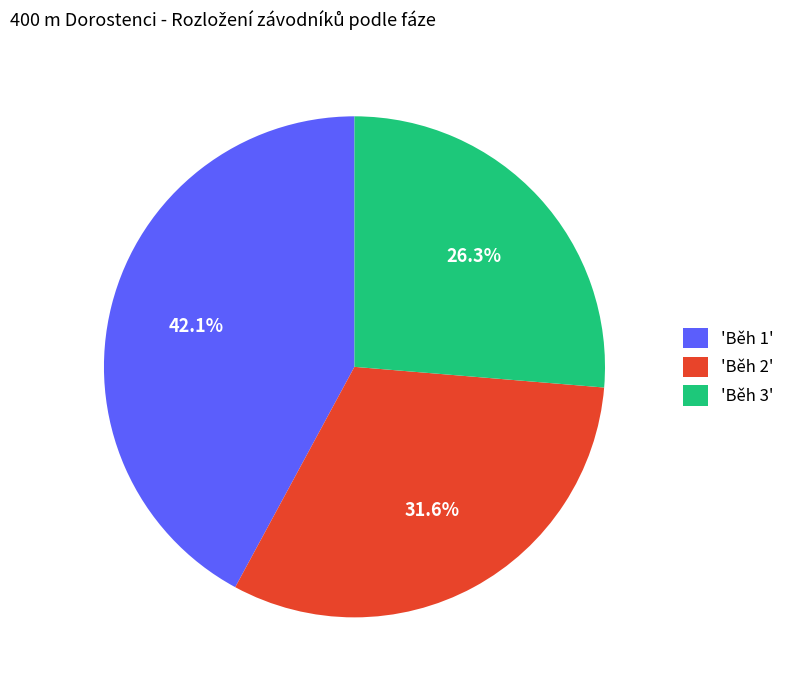

What percentage do 'Běh 3' and 'Běh 1' together represent?

68.4%